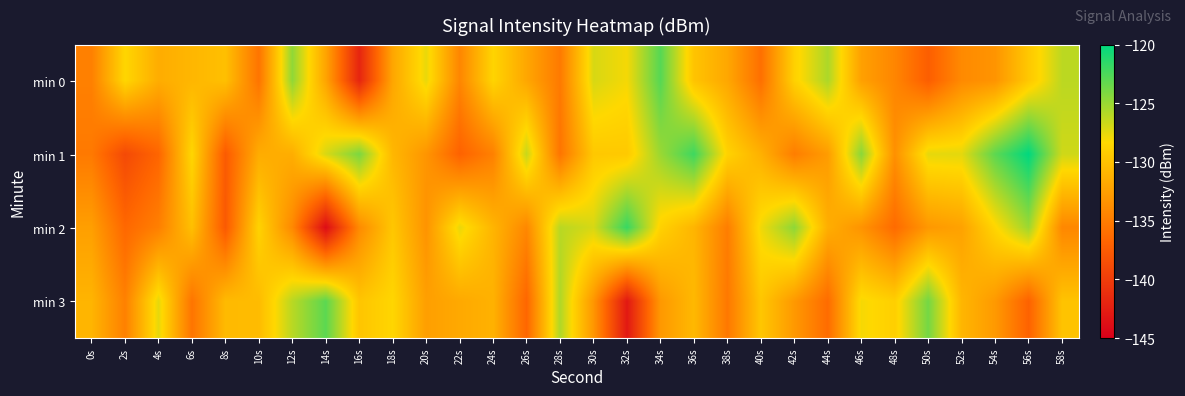

Reading left to right, what are all the values shown in this chart?

min 0: 0s=-134.8	2s=-128.5	4s=-131.5	6s=-130.8	8s=-130.1	10s=-135.6	12s=-124.7	14s=-132.1	16s=-141.9	18s=-132.0	20s=-127.6	22s=-134.3	24s=-128.6	26s=-131.9	28s=-135.2	30s=-127.0	32s=-128.0	34s=-122.8	36s=-129.8	38s=-131.9	40s=-135.9	42s=-128.9	44s=-125.6	46s=-132.4	48s=-134.3	50s=-137.3	52s=-134.0	54s=-133.3	56s=-129.5	58s=-126.1
min 1: 0s=-135.2	2s=-138.9	4s=-136.7	6s=-128.5	8s=-137.6	10s=-131.5	12s=-131.4	14s=-127.1	16s=-124.0	18s=-130.8	20s=-133.2	22s=-136.9	24s=-134.7	26s=-126.5	28s=-135.6	30s=-129.5	32s=-129.4	34s=-125.1	36s=-122.0	38s=-128.8	40s=-131.2	42s=-134.9	44s=-132.7	46s=-124.5	48s=-133.6	50s=-127.5	52s=-127.4	54s=-123.1	56s=-120.0	58s=-126.8
min 2: 0s=-132.5	2s=-136.5	4s=-134.8	6s=-130.1	8s=-137.6	10s=-128.7	12s=-134.1	14s=-143.9	16s=-134.0	18s=-129.6	20s=-133.3	22s=-127.6	24s=-130.9	26s=-134.2	28s=-126.0	30s=-127.0	32s=-121.8	34s=-128.8	36s=-130.9	38s=-134.9	40s=-127.9	42s=-124.6	44s=-131.4	46s=-133.3	48s=-136.3	50s=-133.0	52s=-132.3	54s=-128.5	56s=-125.1	58s=-134.2
min 3: 0s=-130.9	2s=-134.7	4s=-127.5	6s=-135.6	8s=-130.5	10s=-130.4	12s=-126.1	14s=-123.0	16s=-129.8	18s=-128.5	20s=-132.5	22s=-131.8	24s=-131.1	26s=-136.6	28s=-125.7	30s=-133.1	32s=-142.9	34s=-133.0	36s=-130.6	38s=-135.3	40s=-129.6	42s=-132.9	44s=-136.2	46s=-128.0	48s=-129.0	50s=-123.8	52s=-130.8	54s=-132.9	56s=-136.9	58s=-129.9